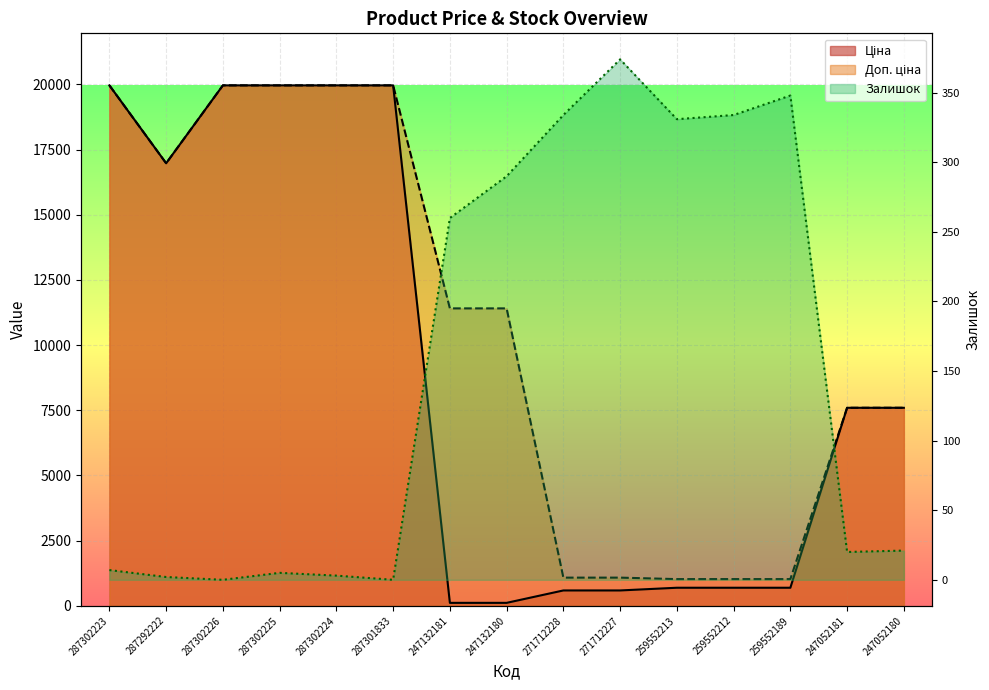

At how many categories does at least one series exceed 18567?

5